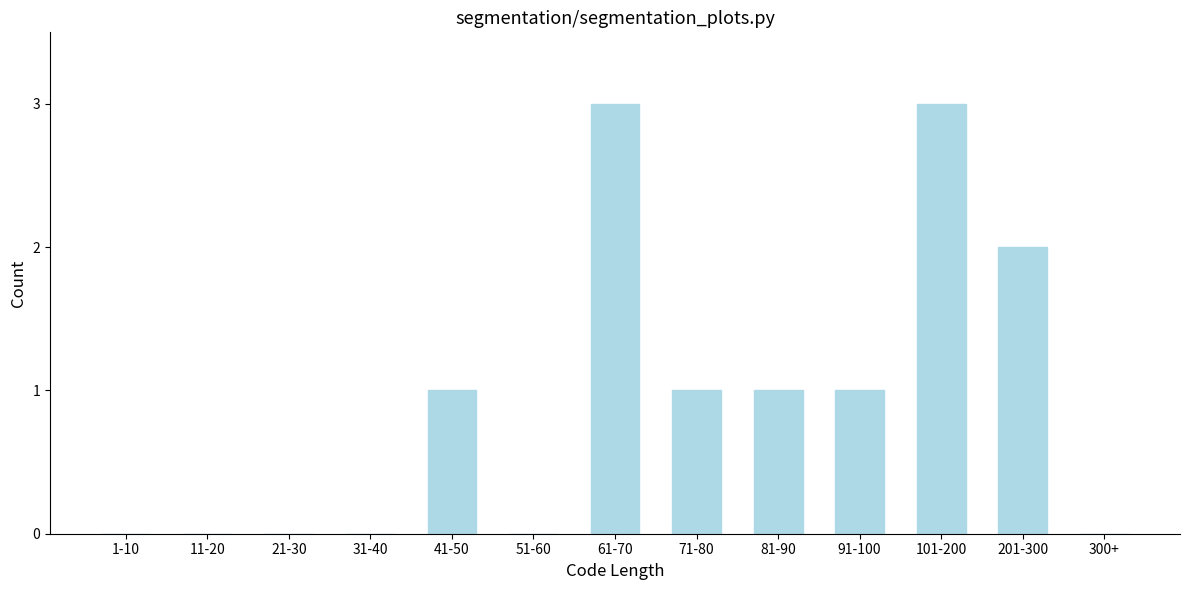

Reading left to right, list all the values displayed in this chart.

1-10=0	11-20=0	21-30=0	31-40=0	41-50=1	51-60=0	61-70=3	71-80=1	81-90=1	91-100=1	101-200=3	201-300=2	300+=0